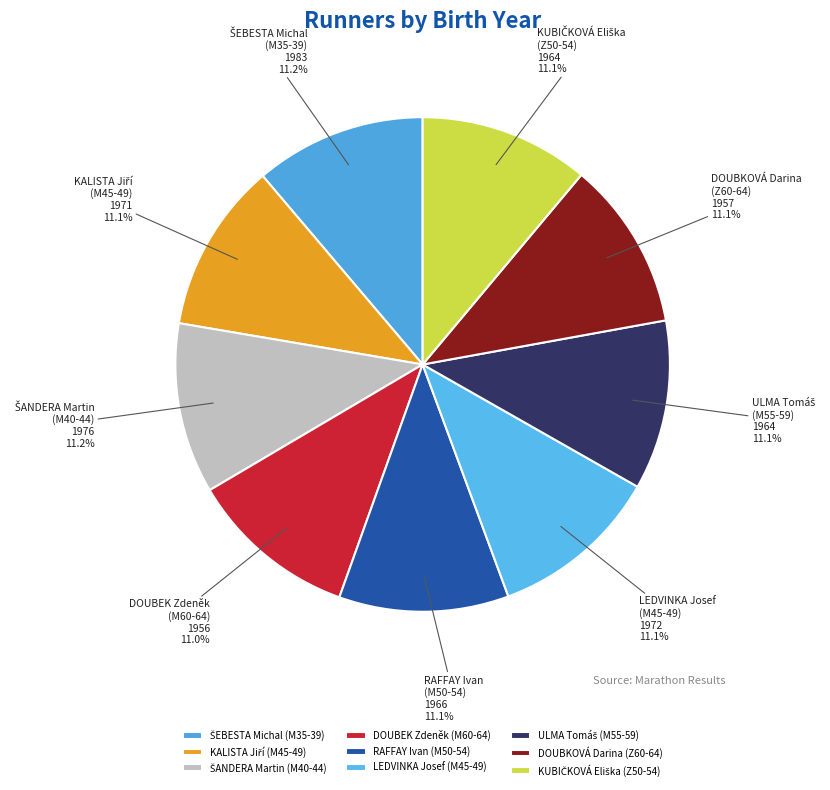

How much of the chart is everything except LEDVINKA Josef (M45-49)?

88.9%